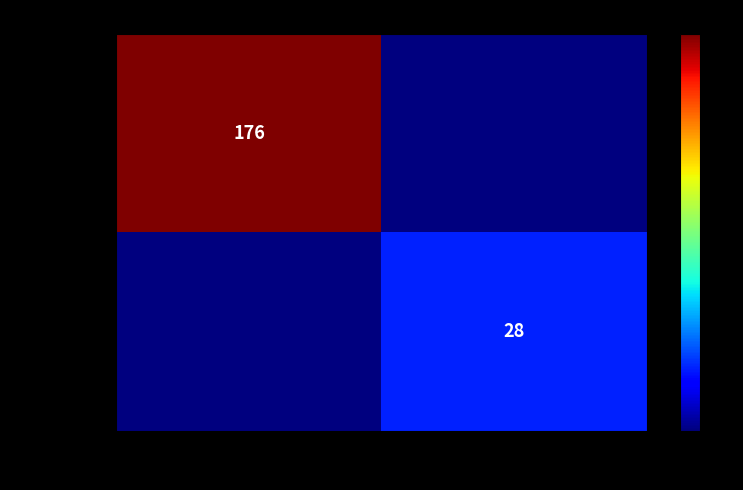

The adeaec13... series shows 28 at 1. True or false?

True